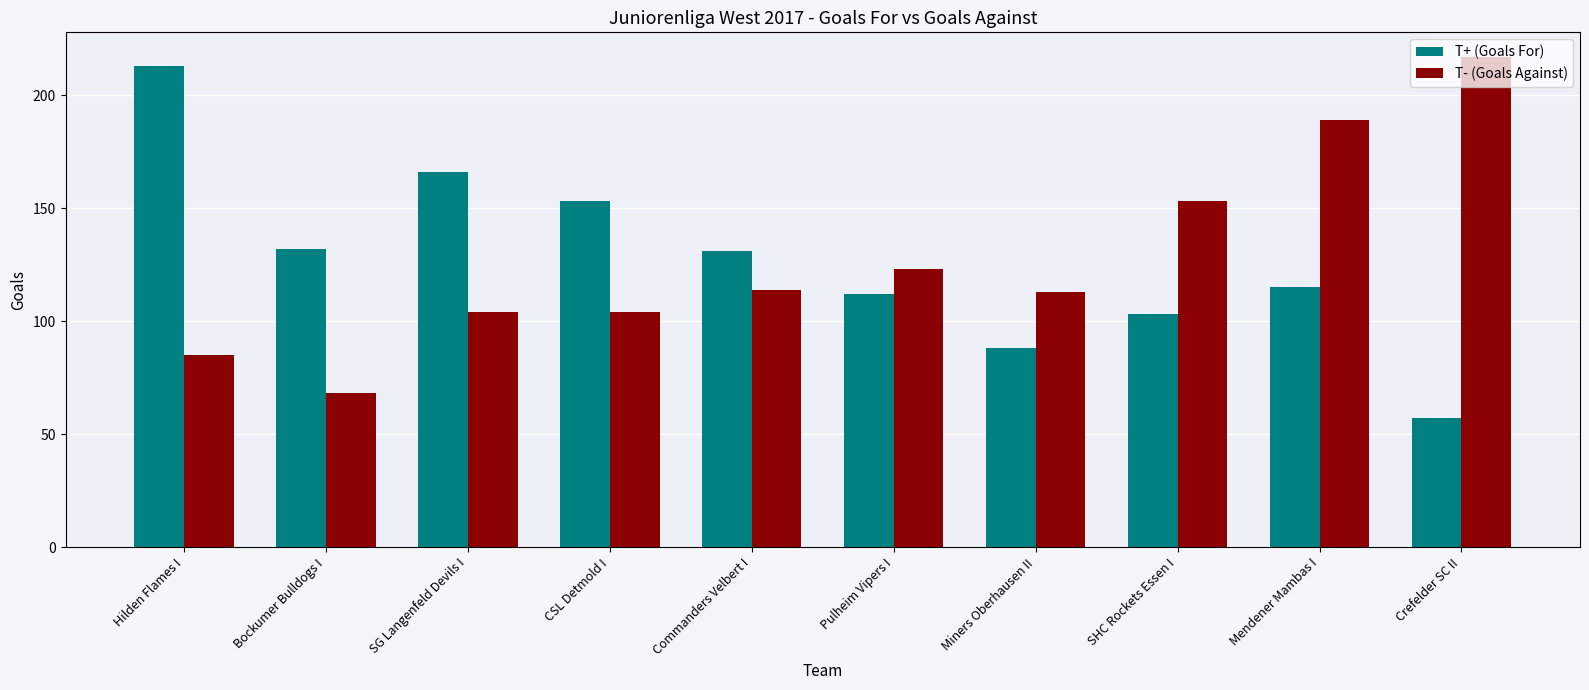

What position from the right is Pulheim Vipers I?

5